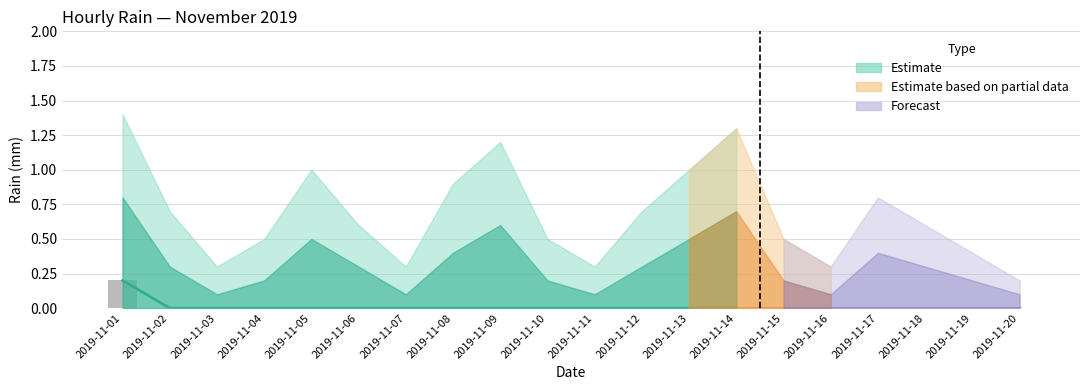

Does the chart contain any negative values?

No